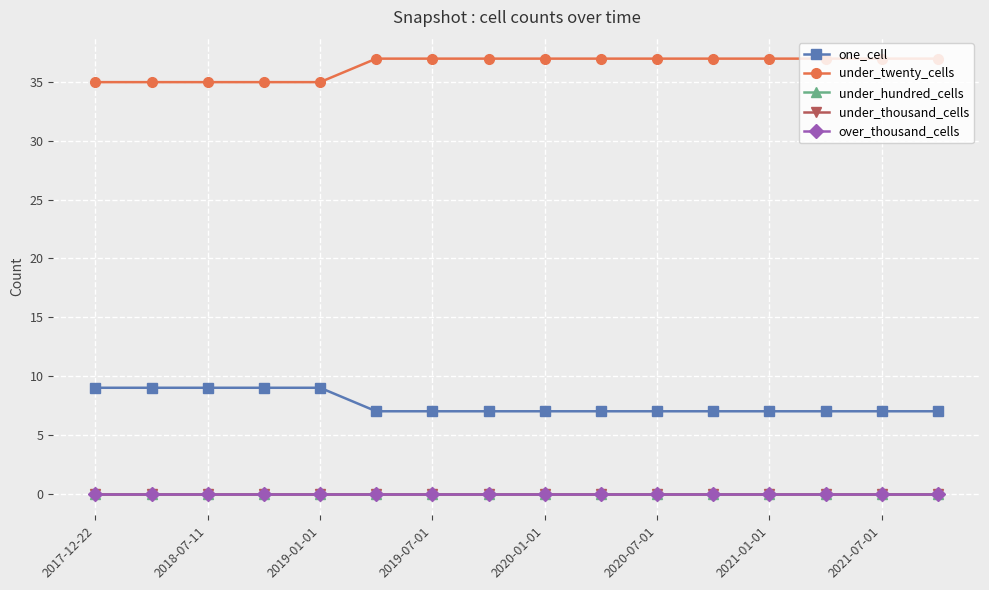

Is this an area chart (filled region under the line)?

No